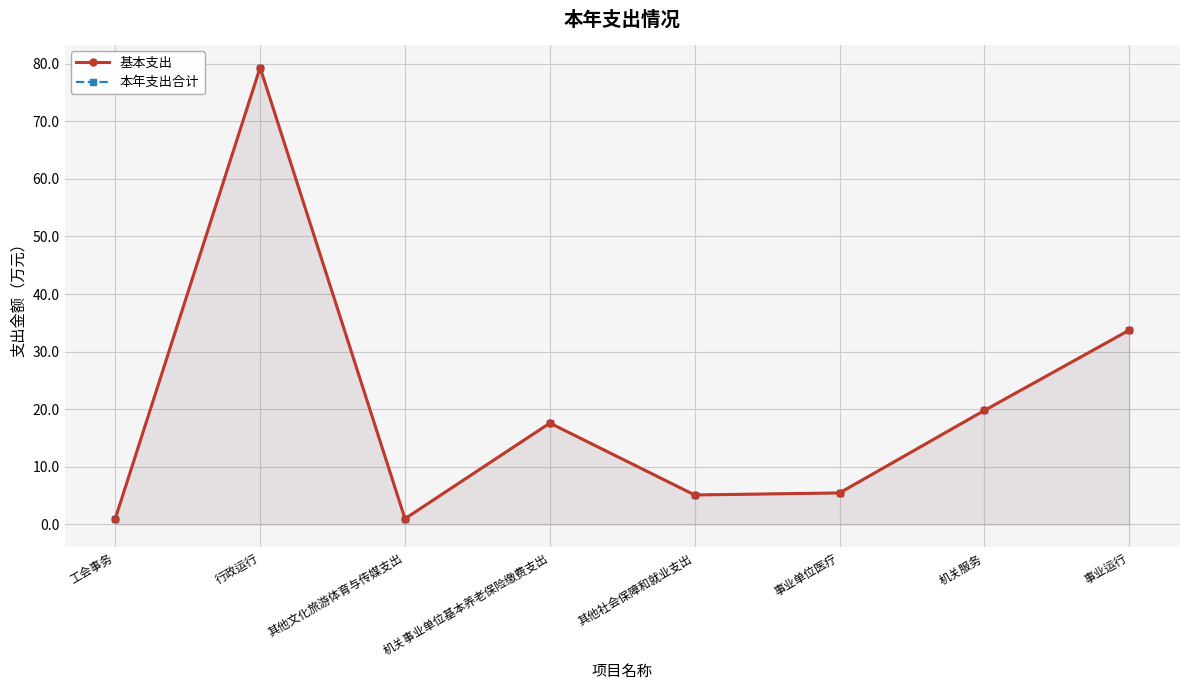

Which category has the highest value across all series?

行政运行